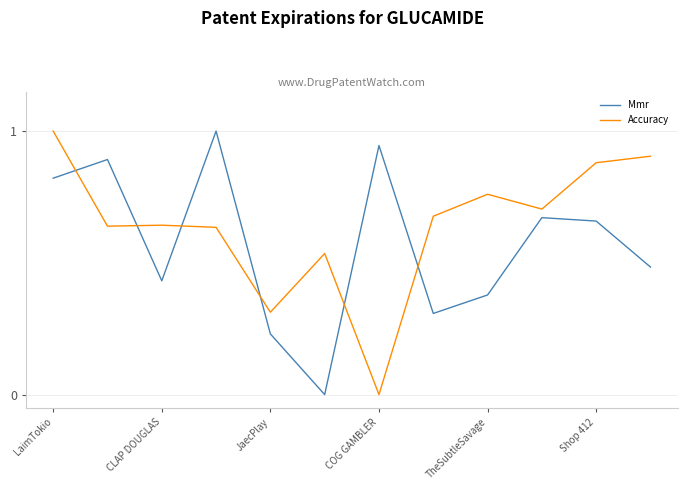

What is the difference between the maximum and minimum values in the Accuracy series?

1.0